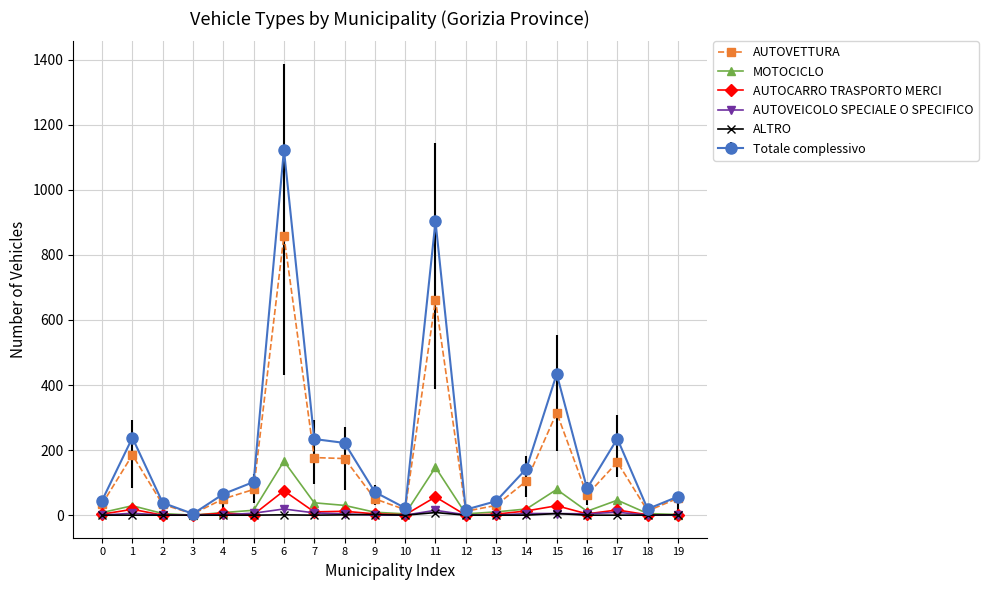

What is the total value across all series at 16?

164